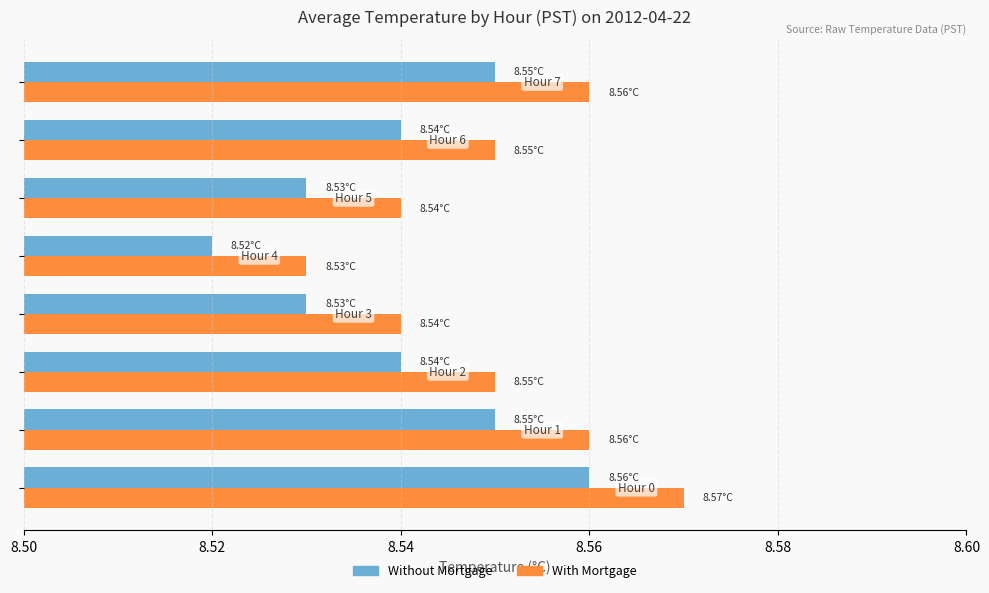

Rank the series by their maximum value, from highest to lowest.

With Mortgage, Without Mortgage